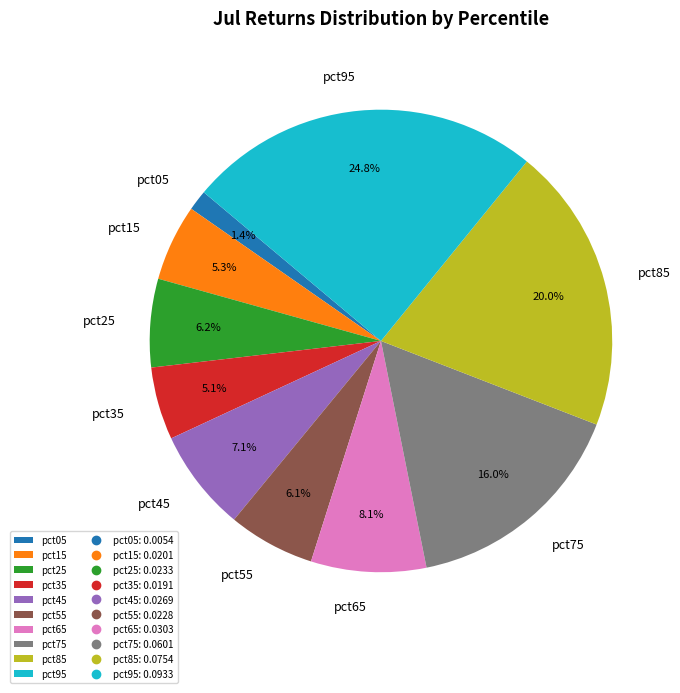

Which slice is the smallest?

pct05